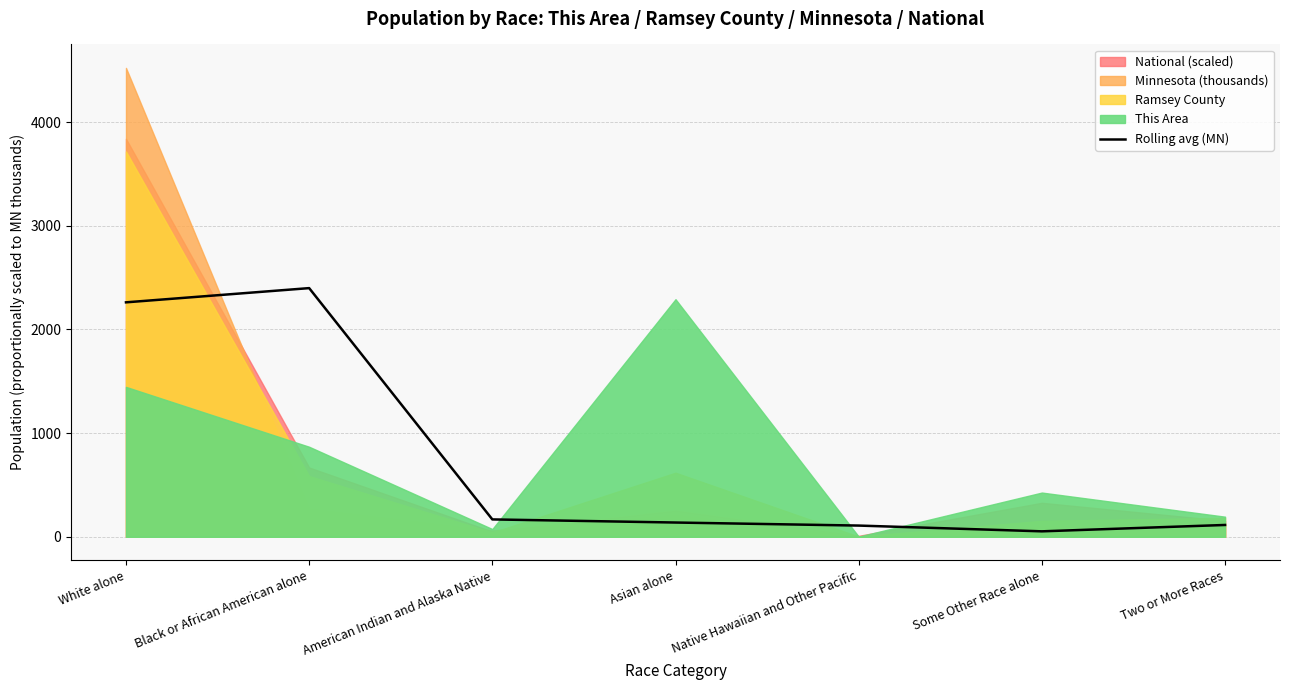

What is the sum of all values?

5241.4